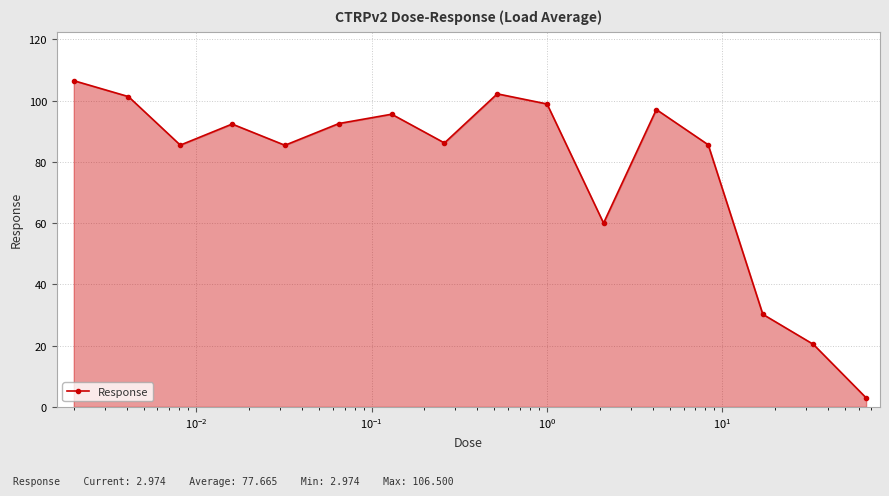

What is the difference between the second highest and second lowest values?

81.8